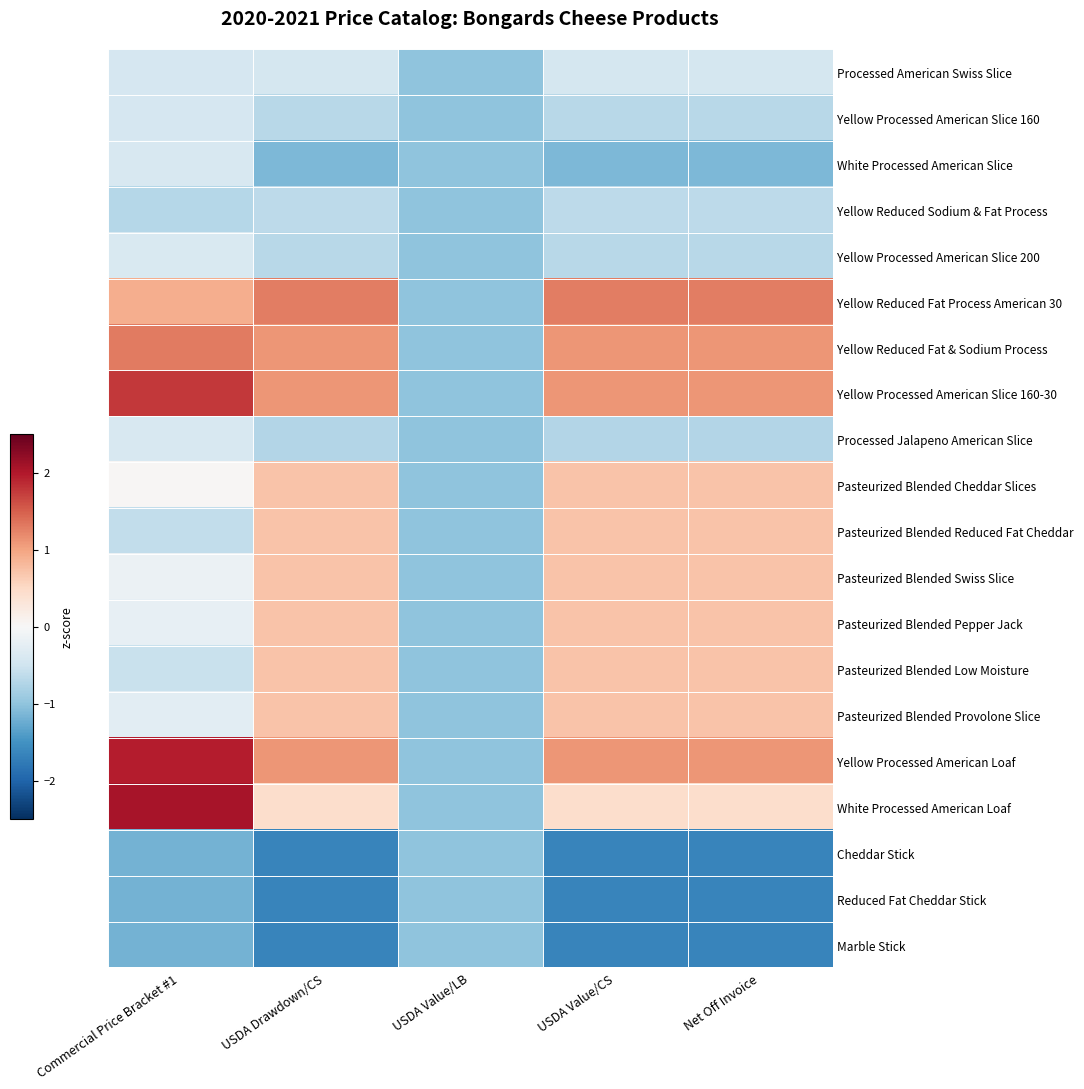

Reading left to right, list all the values displayed in this chart.

Processed American Swiss Slice: Commercial Price Bracket #1=-0.4	USDA Drawdown/CS=-0.4	USDA Value/LB=-1.0	USDA Value/CS=-0.4	Net Off Invoice=-0.4
Yellow Processed American Slice 160: Commercial Price Bracket #1=-0.4	USDA Drawdown/CS=-0.7	USDA Value/LB=-1.0	USDA Value/CS=-0.7	Net Off Invoice=-0.7
White Processed American Slice: Commercial Price Bracket #1=-0.4	USDA Drawdown/CS=-1.1	USDA Value/LB=-1.0	USDA Value/CS=-1.1	Net Off Invoice=-1.1
Yellow Reduced Sodium & Fat Process: Commercial Price Bracket #1=-0.7	USDA Drawdown/CS=-0.7	USDA Value/LB=-1.0	USDA Value/CS=-0.7	Net Off Invoice=-0.7
Yellow Processed American Slice 200: Commercial Price Bracket #1=-0.4	USDA Drawdown/CS=-0.7	USDA Value/LB=-1.0	USDA Value/CS=-0.7	Net Off Invoice=-0.7
Yellow Reduced Fat Process American 30: Commercial Price Bracket #1=0.9	USDA Drawdown/CS=1.3	USDA Value/LB=-1.0	USDA Value/CS=1.3	Net Off Invoice=1.3
Yellow Reduced Fat & Sodium Process: Commercial Price Bracket #1=1.3	USDA Drawdown/CS=1.1	USDA Value/LB=-1.0	USDA Value/CS=1.1	Net Off Invoice=1.1
Yellow Processed American Slice 160-30: Commercial Price Bracket #1=1.8	USDA Drawdown/CS=1.1	USDA Value/LB=-1.0	USDA Value/CS=1.1	Net Off Invoice=1.1
Processed Jalapeno American Slice: Commercial Price Bracket #1=-0.4	USDA Drawdown/CS=-0.7	USDA Value/LB=-1.0	USDA Value/CS=-0.7	Net Off Invoice=-0.7
Pasteurized Blended Cheddar Slices: Commercial Price Bracket #1=0.0	USDA Drawdown/CS=0.7	USDA Value/LB=-1.0	USDA Value/CS=0.7	Net Off Invoice=0.7
Pasteurized Blended Reduced Fat Cheddar: Commercial Price Bracket #1=-0.6	USDA Drawdown/CS=0.7	USDA Value/LB=-1.0	USDA Value/CS=0.7	Net Off Invoice=0.7
Pasteurized Blended Swiss Slice: Commercial Price Bracket #1=-0.2	USDA Drawdown/CS=0.7	USDA Value/LB=-1.0	USDA Value/CS=0.7	Net Off Invoice=0.7
Pasteurized Blended Pepper Jack: Commercial Price Bracket #1=-0.2	USDA Drawdown/CS=0.7	USDA Value/LB=-1.0	USDA Value/CS=0.7	Net Off Invoice=0.7
Pasteurized Blended Low Moisture: Commercial Price Bracket #1=-0.6	USDA Drawdown/CS=0.7	USDA Value/LB=-1.0	USDA Value/CS=0.7	Net Off Invoice=0.7
Pasteurized Blended Provolone Slice: Commercial Price Bracket #1=-0.3	USDA Drawdown/CS=0.7	USDA Value/LB=-1.0	USDA Value/CS=0.7	Net Off Invoice=0.7
Yellow Processed American Loaf: Commercial Price Bracket #1=2.0	USDA Drawdown/CS=1.1	USDA Value/LB=-1.0	USDA Value/CS=1.1	Net Off Invoice=1.1
White Processed American Loaf: Commercial Price Bracket #1=2.1	USDA Drawdown/CS=0.4	USDA Value/LB=-1.0	USDA Value/CS=0.4	Net Off Invoice=0.4
Cheddar Stick: Commercial Price Bracket #1=-1.2	USDA Drawdown/CS=-1.6	USDA Value/LB=-1.0	USDA Value/CS=-1.6	Net Off Invoice=-1.6
Reduced Fat Cheddar Stick: Commercial Price Bracket #1=-1.2	USDA Drawdown/CS=-1.6	USDA Value/LB=-1.0	USDA Value/CS=-1.6	Net Off Invoice=-1.6
Marble Stick: Commercial Price Bracket #1=-1.2	USDA Drawdown/CS=-1.6	USDA Value/LB=-1.0	USDA Value/CS=-1.6	Net Off Invoice=-1.6